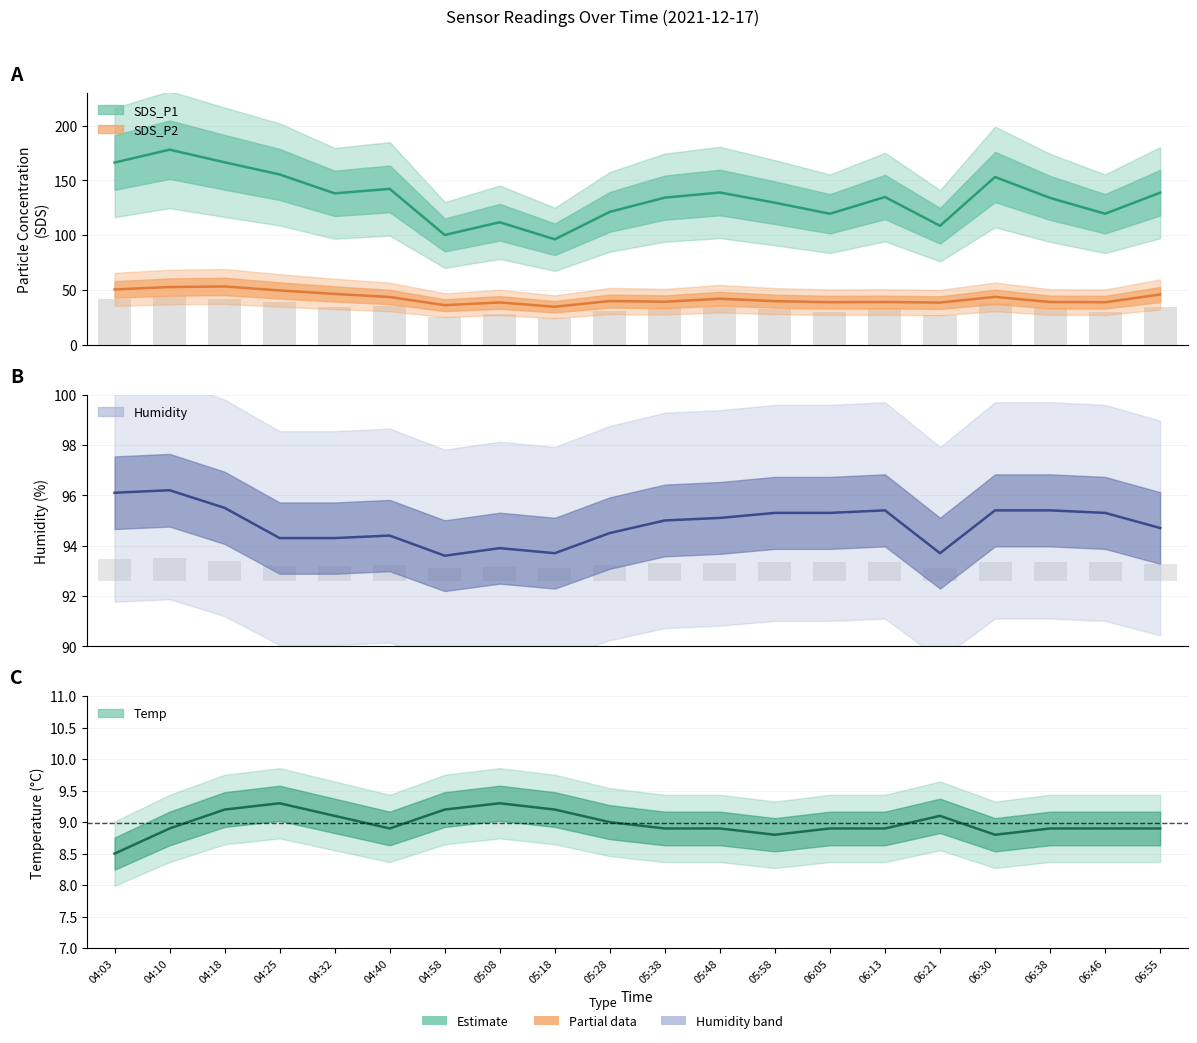

The Temp line series shows 15.8 at 06:38. True or false?

False